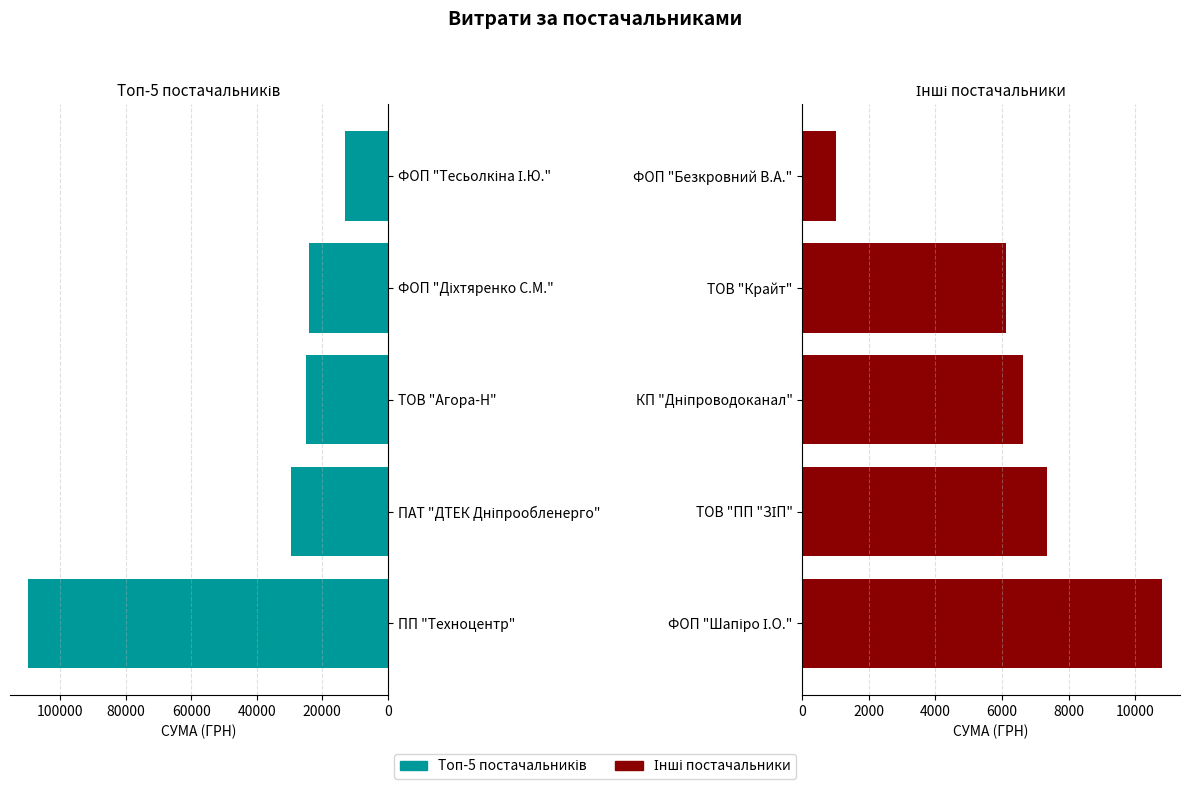

Reading left to right, list all the values displayed in this chart.

СУМА (ГРН) (Топ-5): 0=109857.0	20000=29471.8	40000=24999.0	60000=23988.0	80000=12932.0
СУМА (ГРН) (Інші): 0=10809.1	20000=7364.5	40000=6647.1	60000=6132.0	80000=1018.0